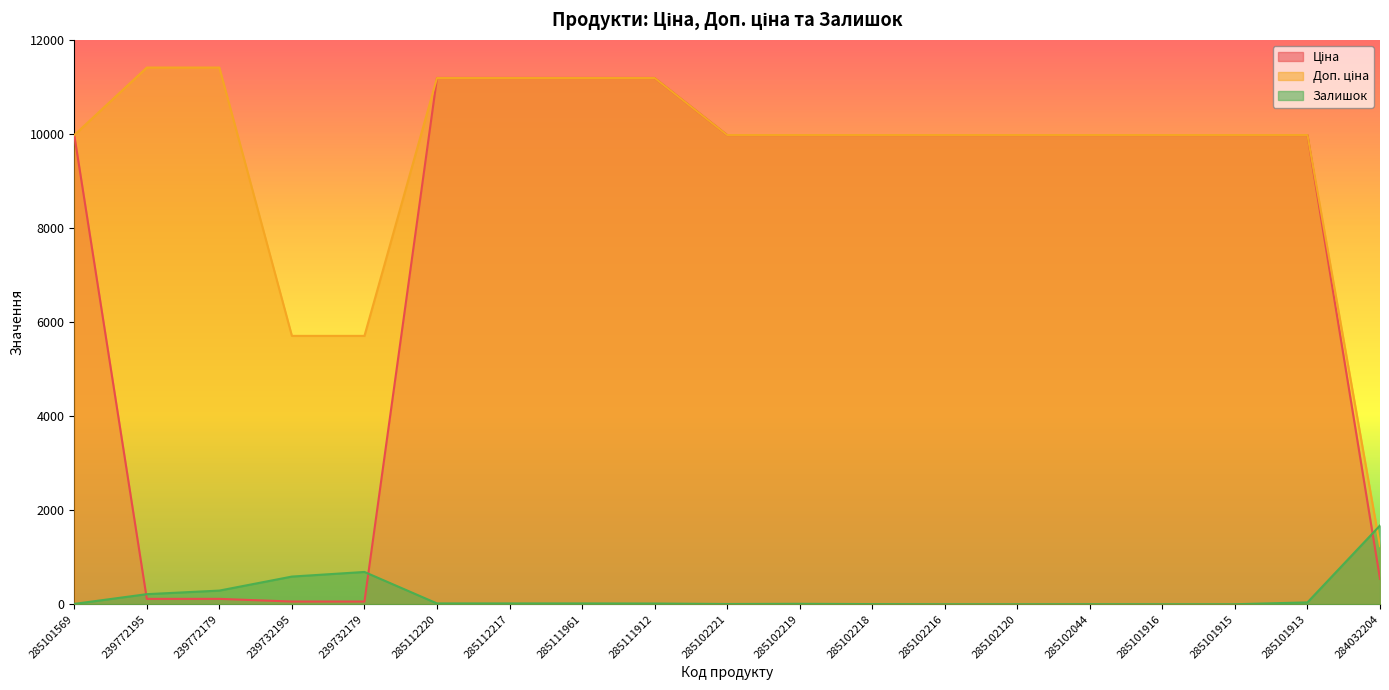

Which has a higher value, 285112220 or 284032204?

285112220